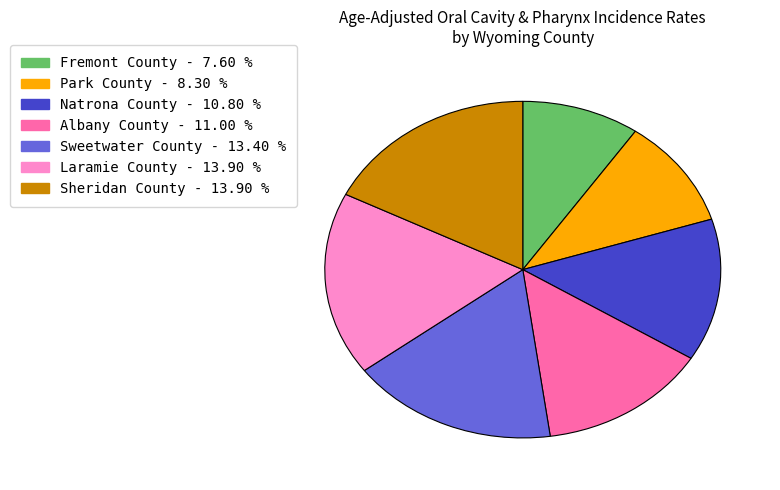

The Natrona County slice represents 14% of the pie. True or false?

True